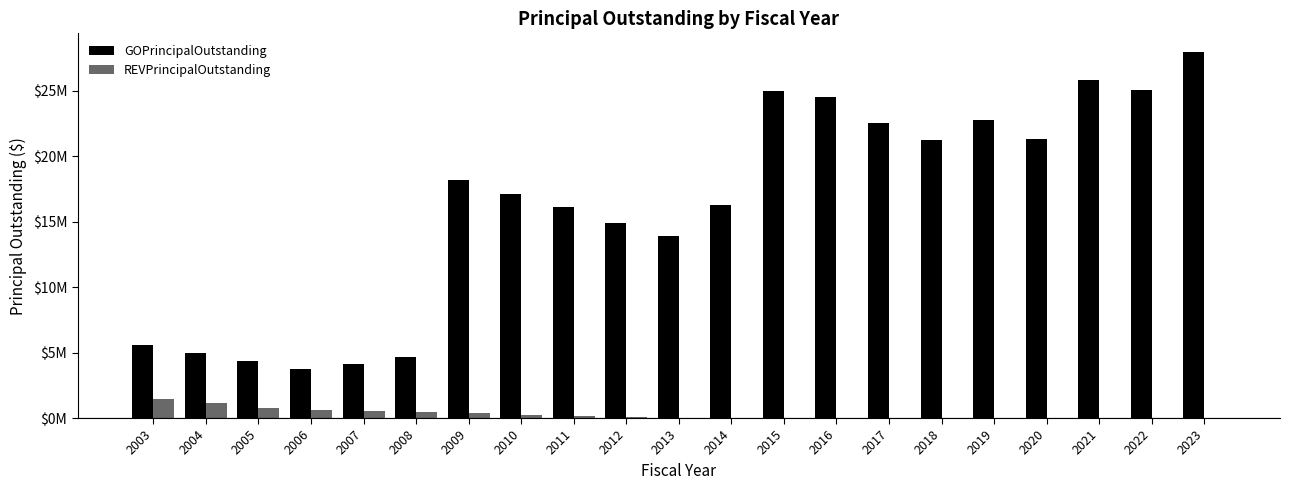

Is it true that REVPrincipalOutstanding equals 0 at 2014?

True